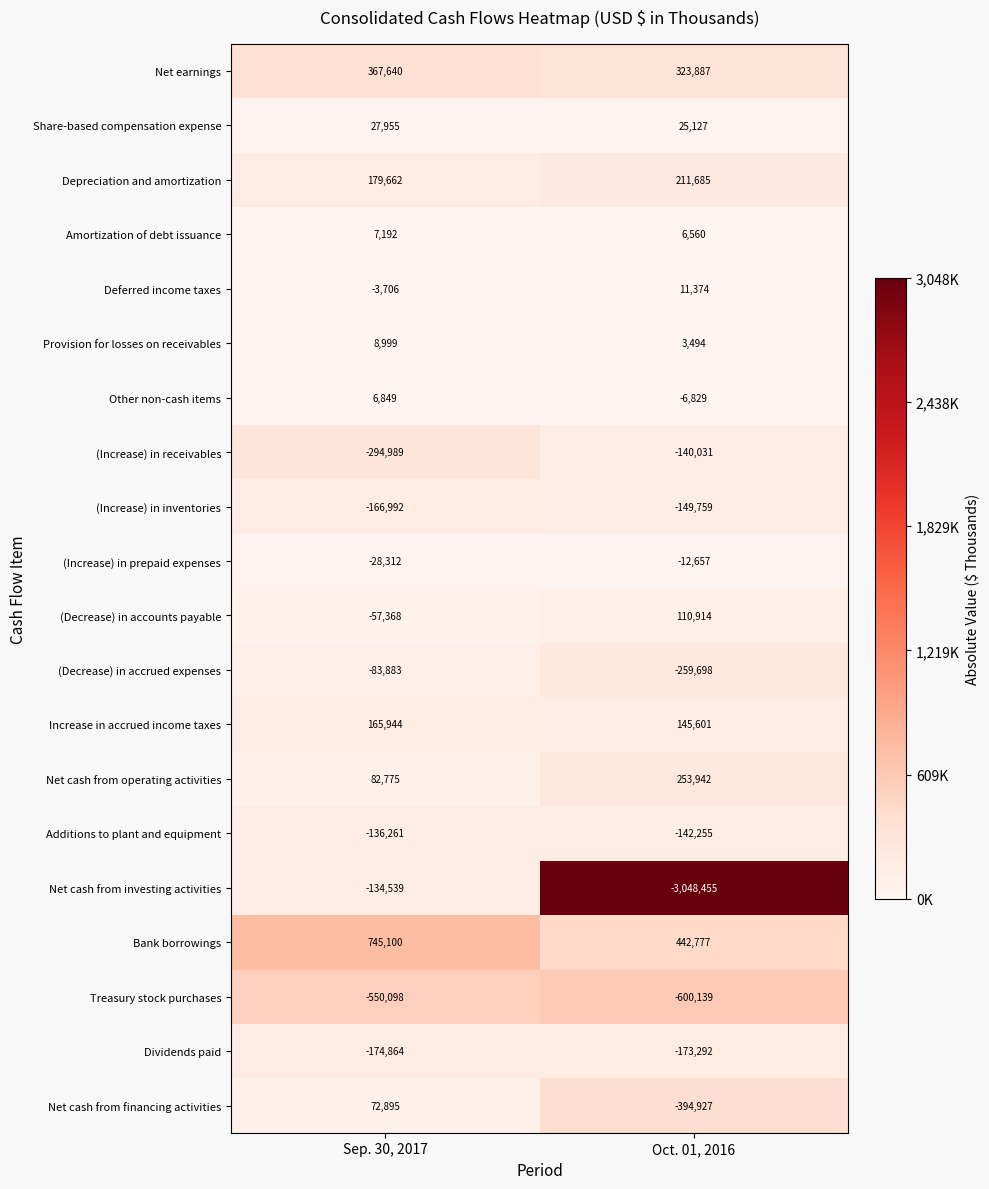

What is the approximate value of Provision for losses on receivables at Oct. 01, 2016, to the nearest 50?

3500